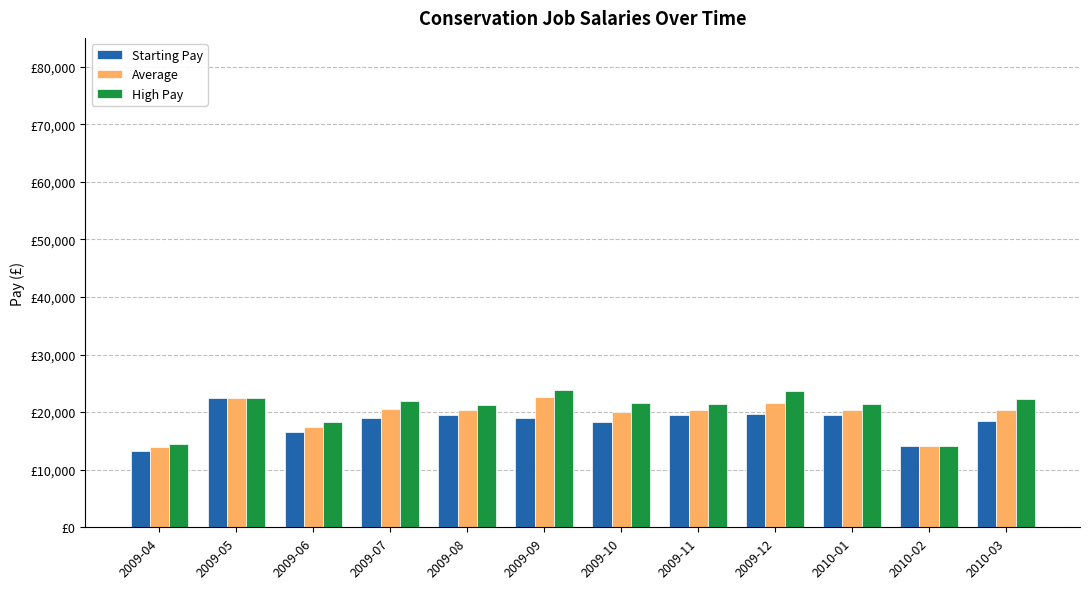

Does the chart contain any negative values?

No